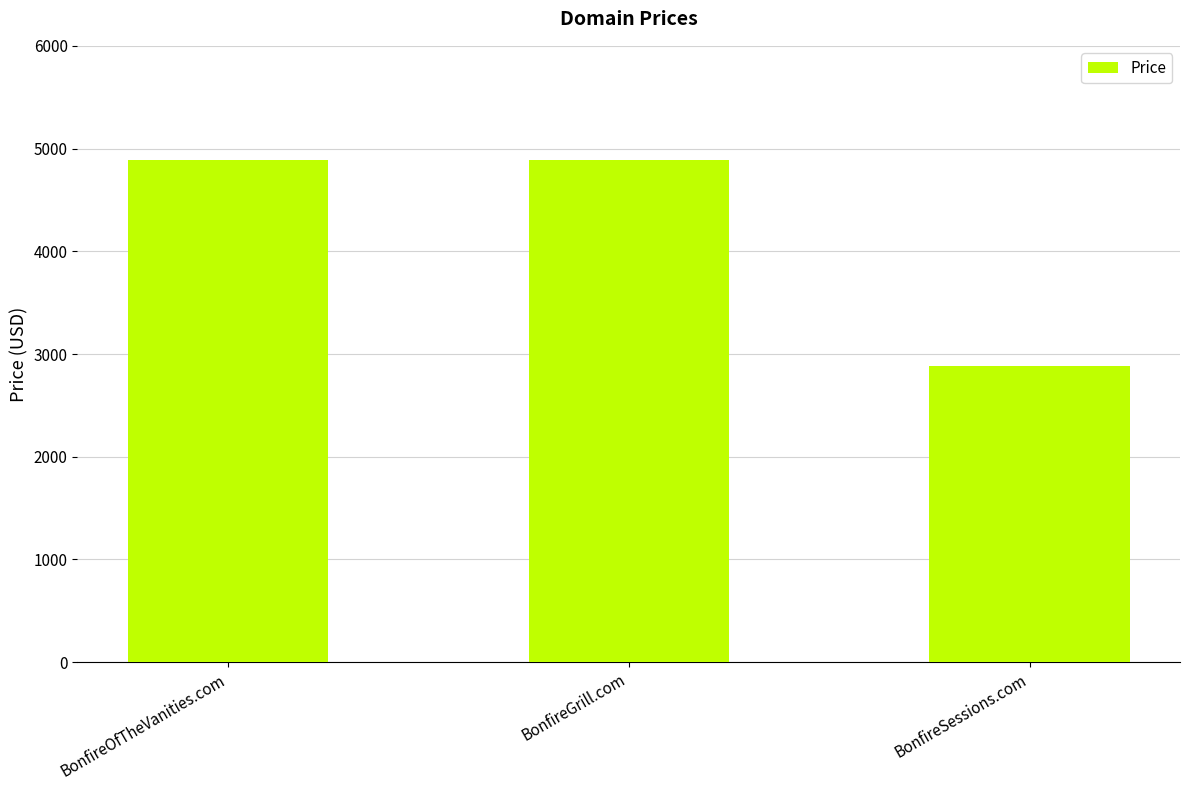

The value at BonfireOfTheVanities.com is 1910. True or false?

False